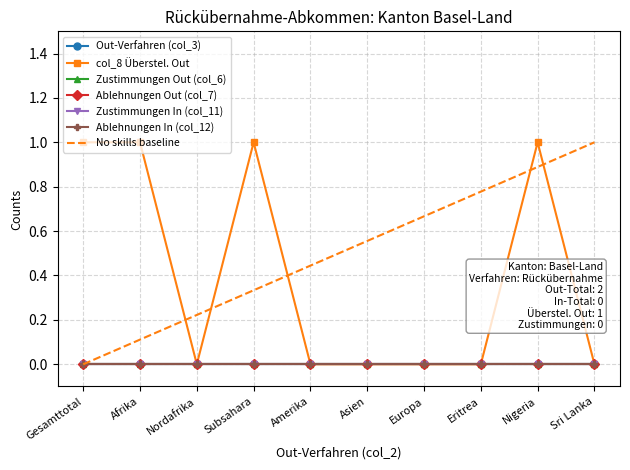

At which label is Zustimmungen Out (col_6) closest to 0?

Gesamttotal